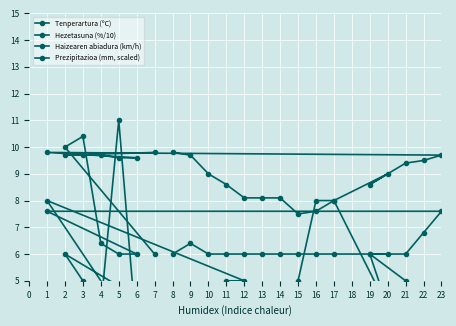

What is the maximum value for Prezipitazioa (mm, scaled)?

10.4